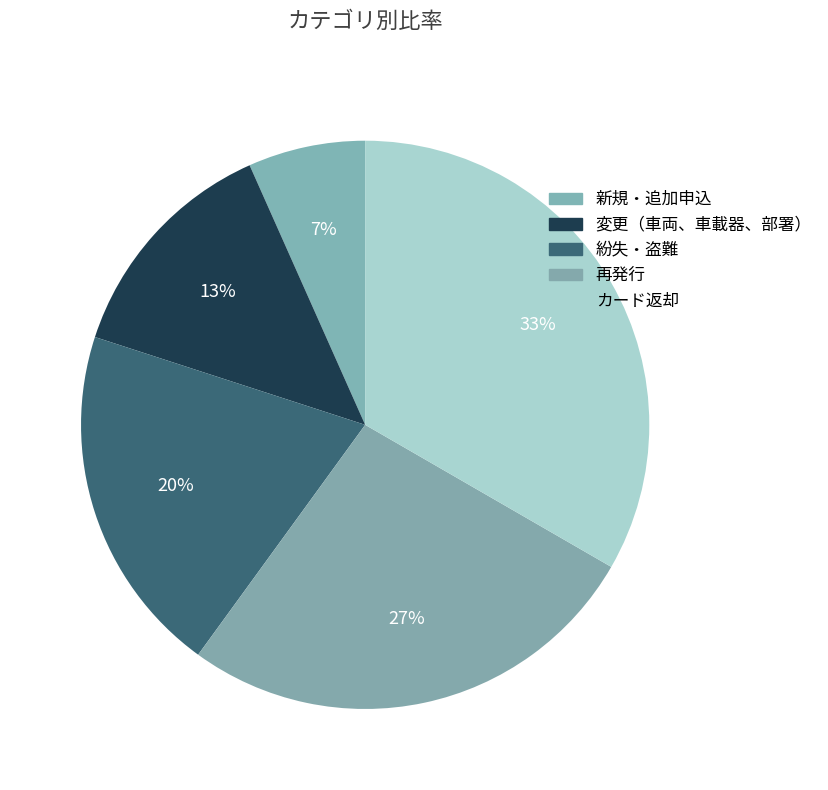

What is the smallest slice in the pie chart?

新規・追加申込